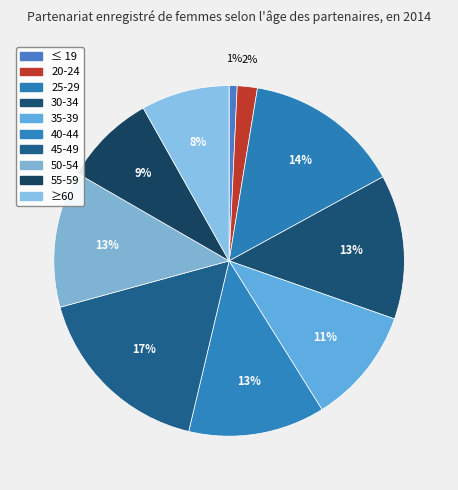

How many segments does this pie chart have?

10